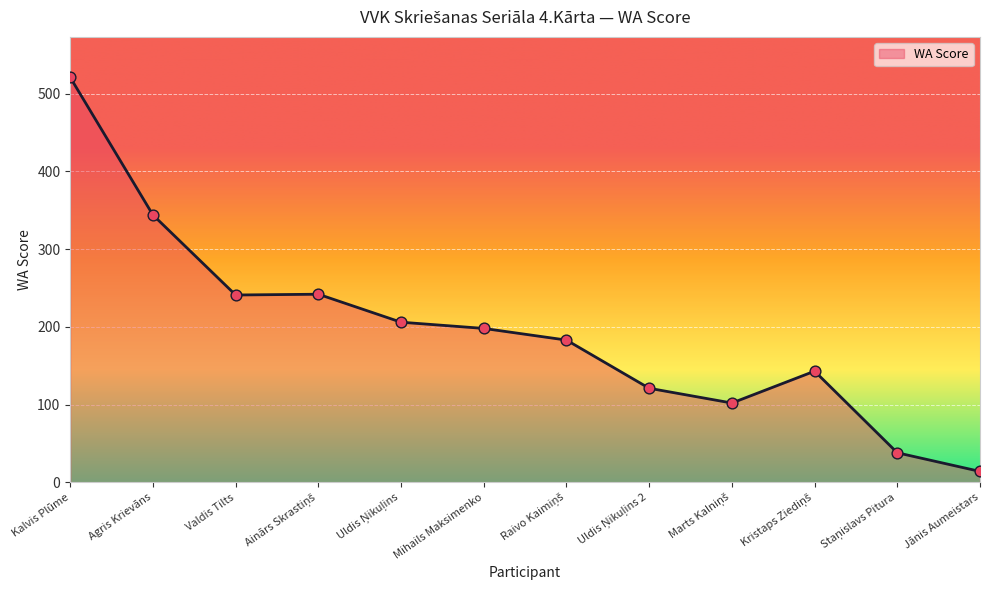

Approximately how many times larger is the value at Kalvis Plūme compared to Jānis Aumeistars?

37.2